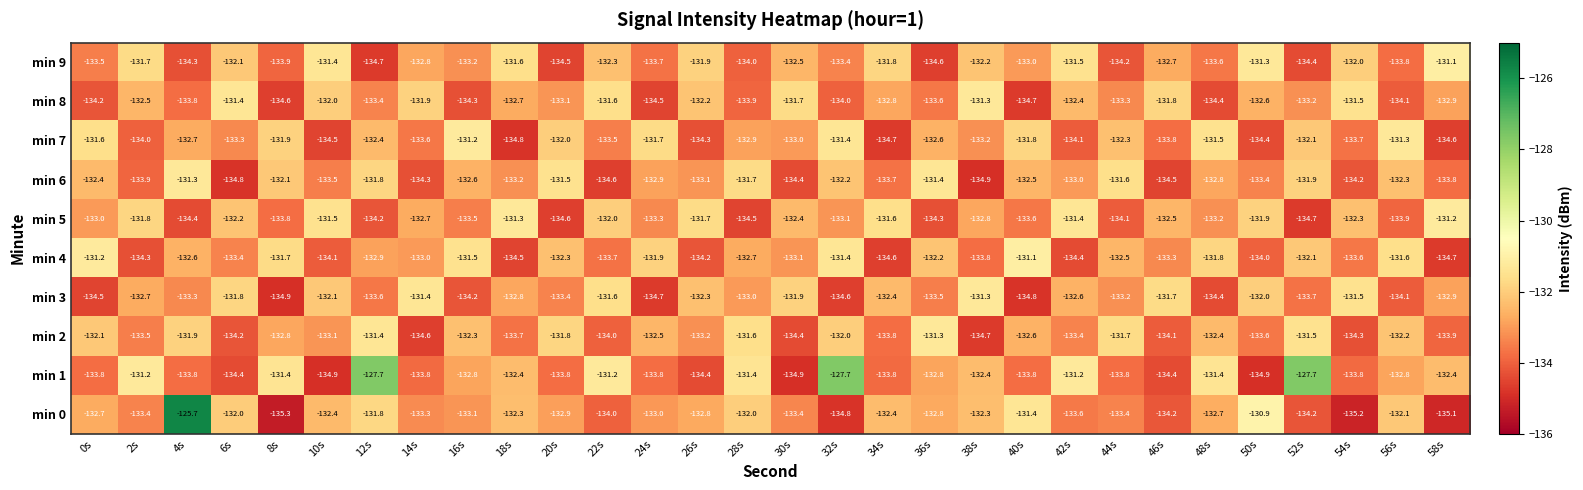

The value of min 4 at 48s is -131.8. True or false?

True